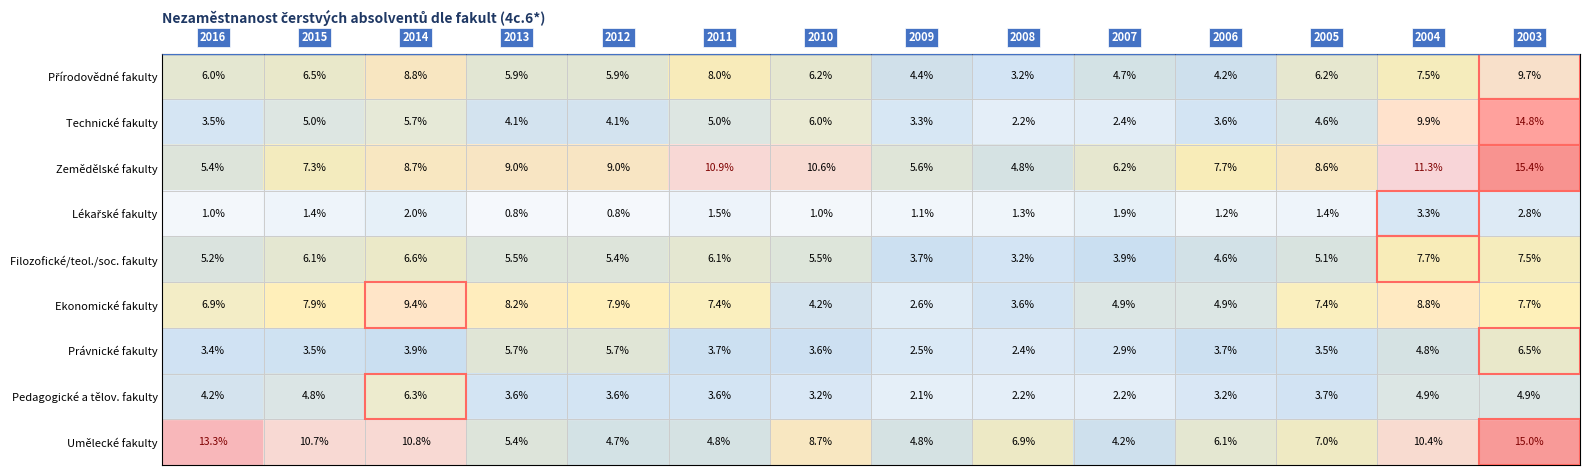

What is the smallest value displayed?

0.8